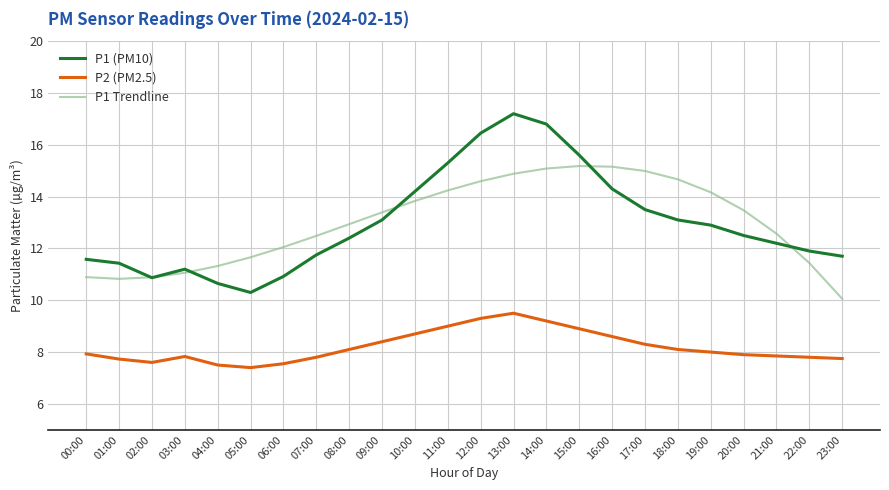

The value of P1 (PM10) at 22:00 is 11.9. True or false?

True